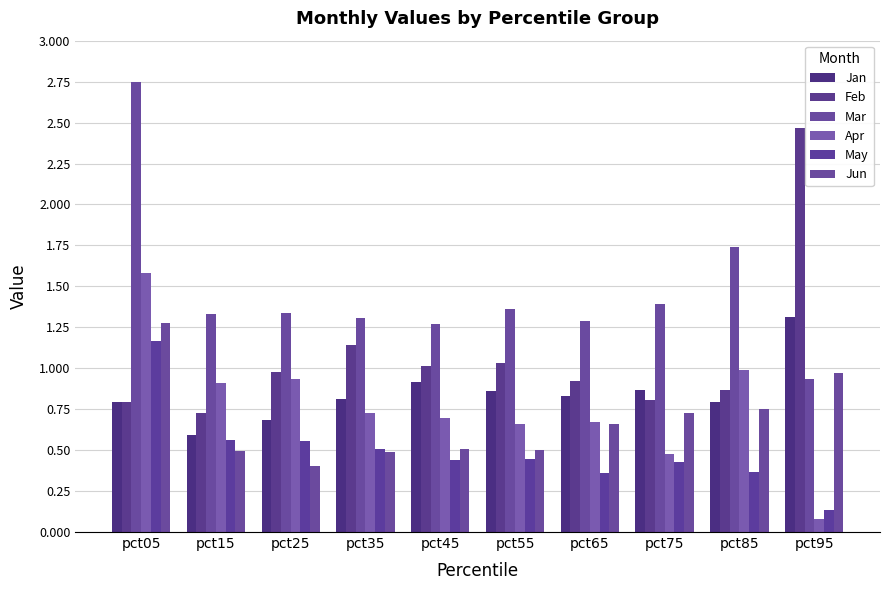

How many series are shown in this chart?

6